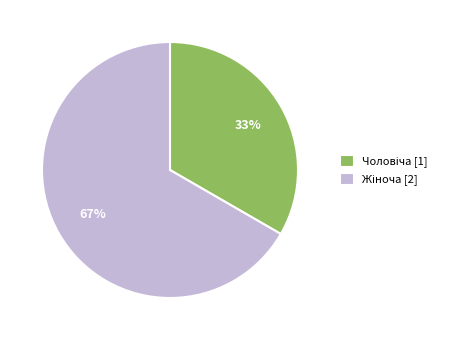

Is there a majority slice in this chart?

Yes